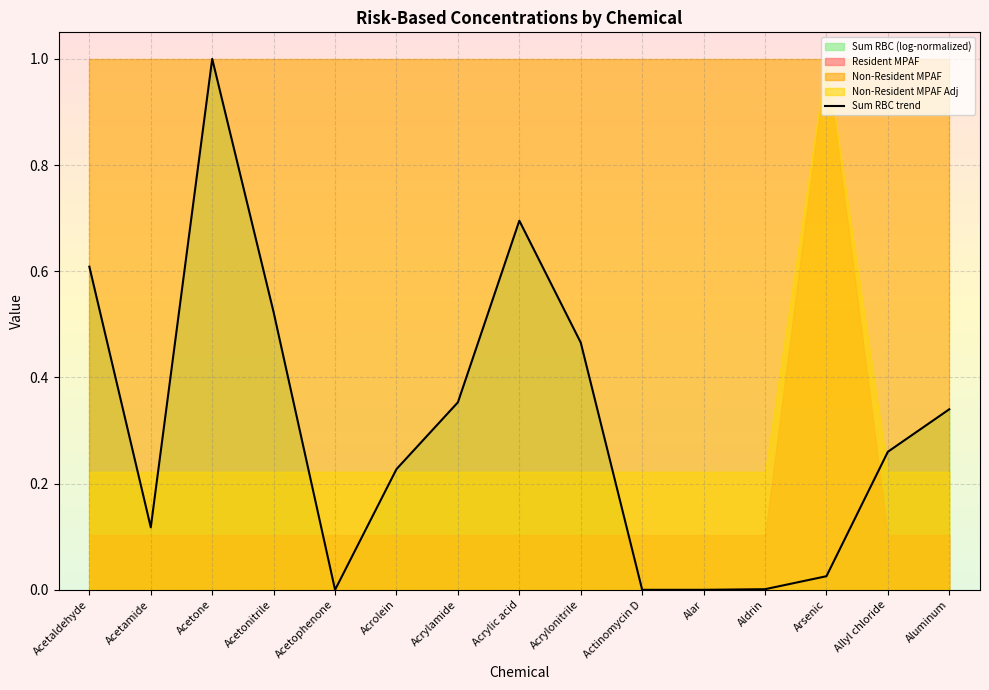

Reading right to left, what are all the values shown in this chart?

0.3	0.3	0.0	0.0	0.0	0.0	0.5	0.7	0.4	0.2	0.0	0.5	1.0	0.1	0.6